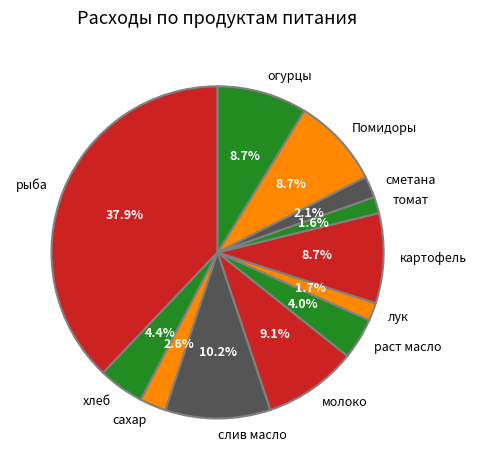

Which has a higher value, сметана or огурцы?

огурцы